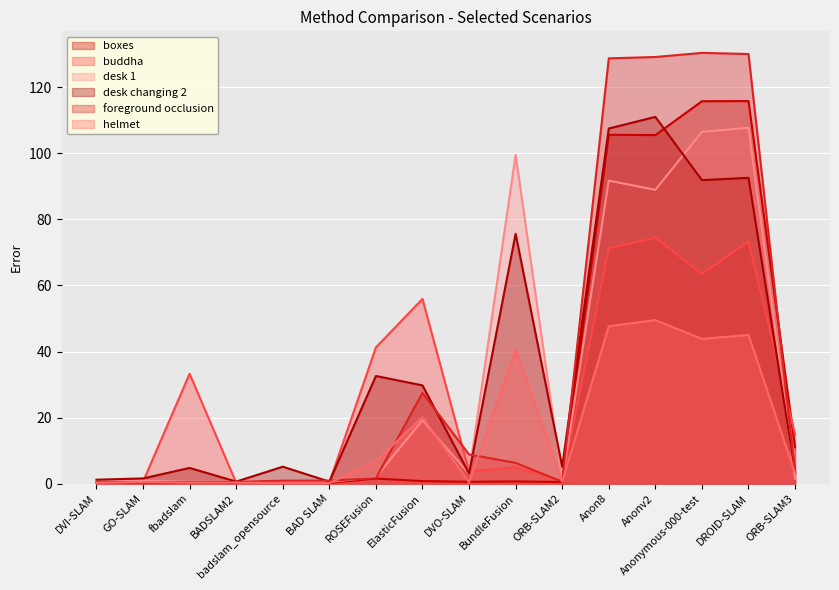

What is the label of the 7th point from the left?

ROSEFusion